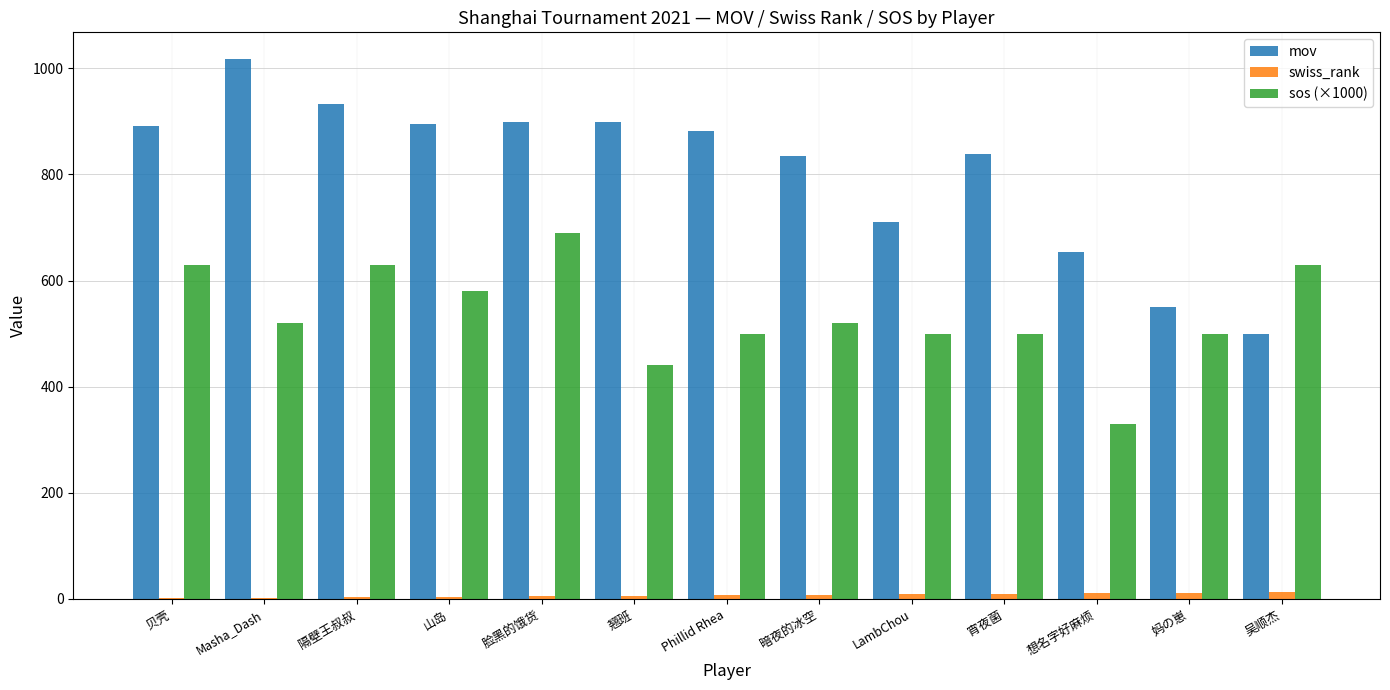

Does the chart contain stacked bars?

No